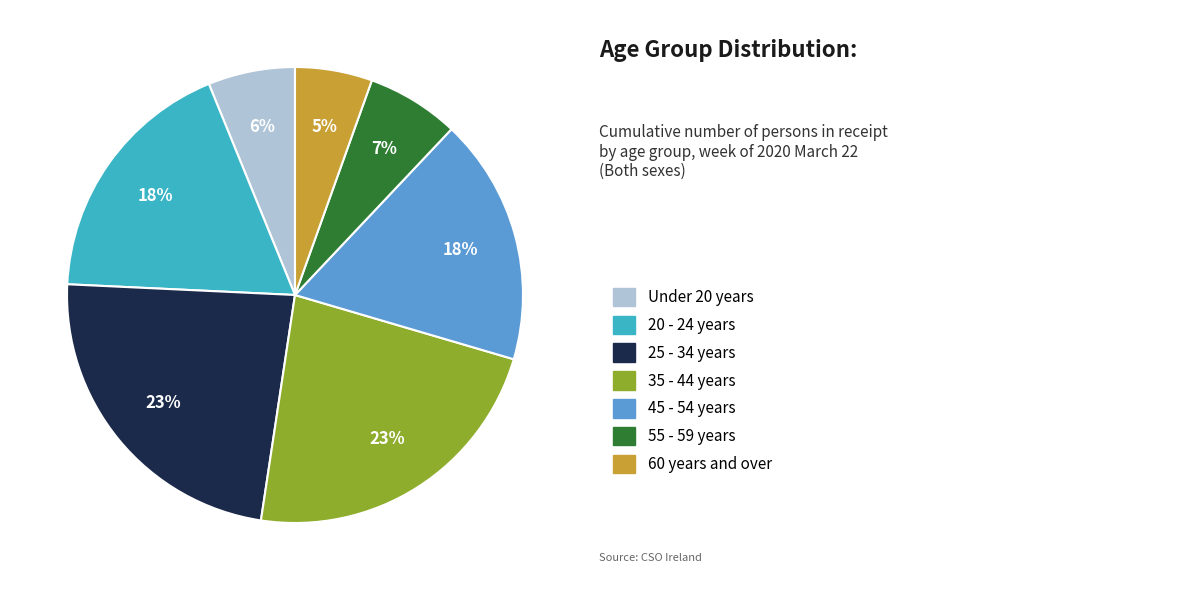

Count the number of slices in the pie.

7